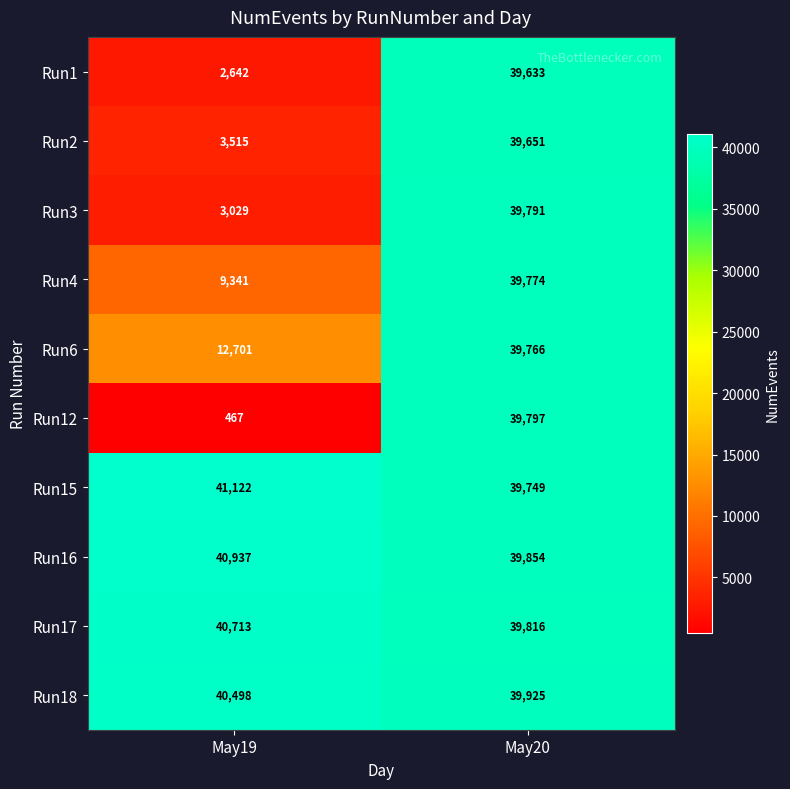

At how many categories does at least one series exceed 6048?

2